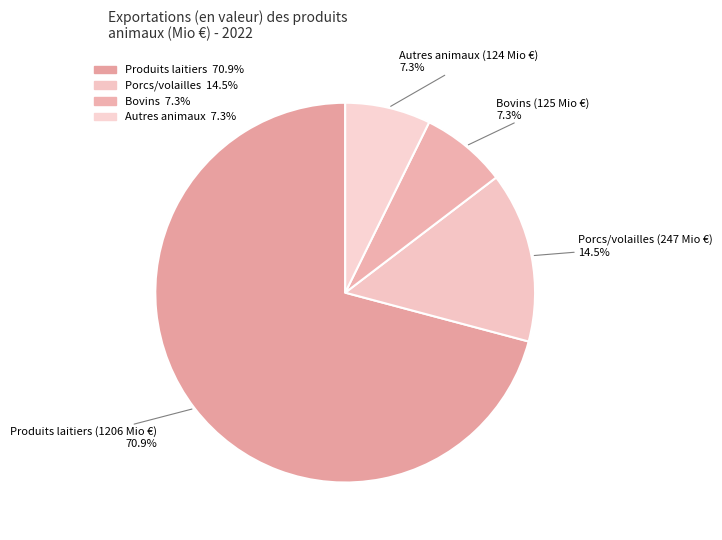

Which slice represents more than half of the pie?

Produits laitiers